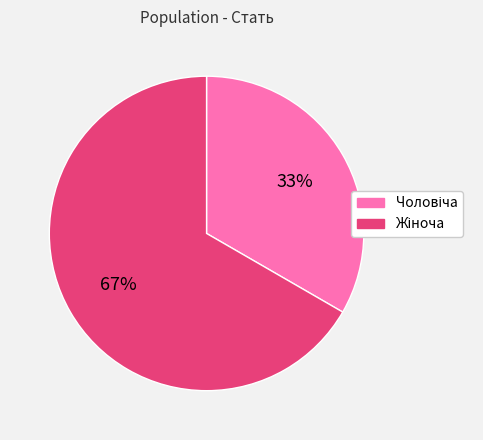

How many slices are in this pie chart?

2